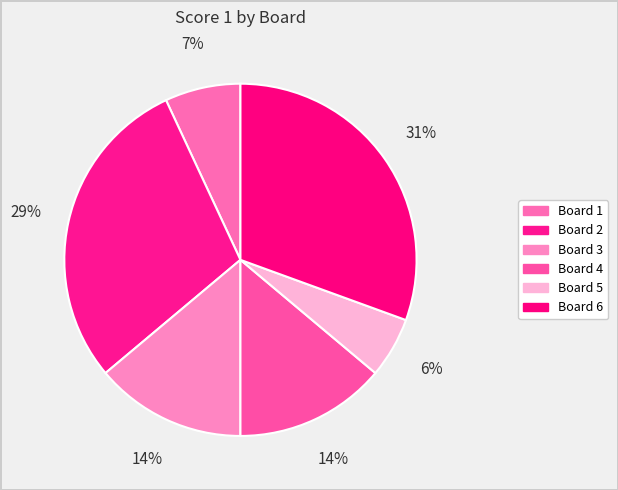

Which slice is the largest?

Board 6